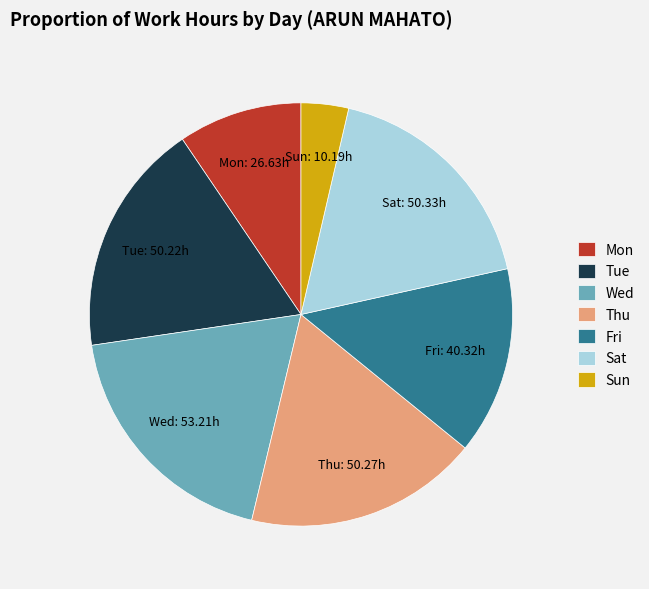

Combined, do Tue and Sat account for over 50%?

No